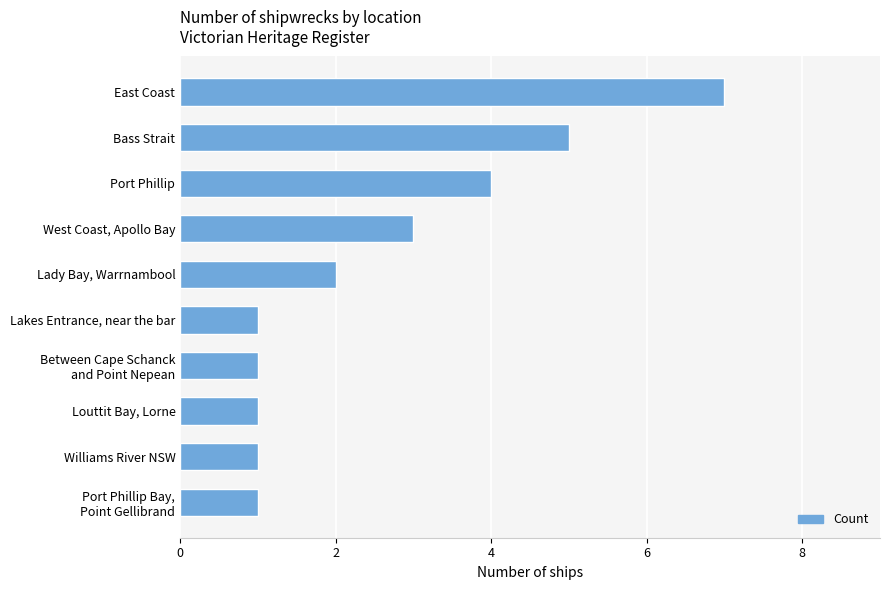

Reading bottom to top, what are all the values shown in this chart?

1	1	1	1	1	2	3	4	5	7